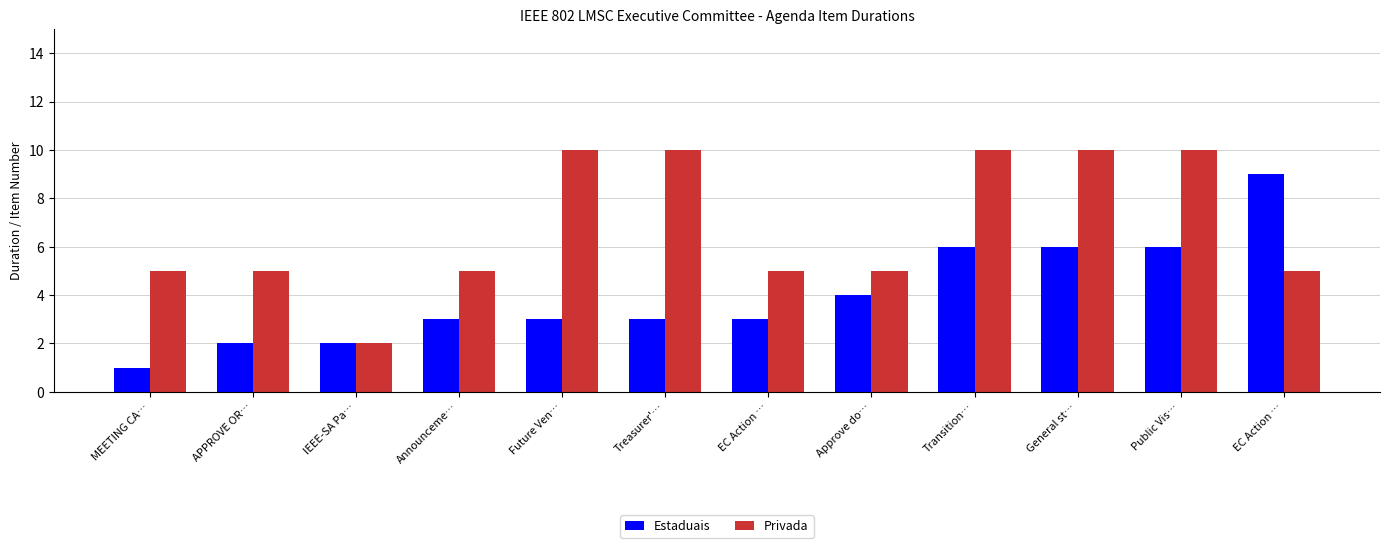

Which category has the lowest value across all series?

MEETING CA…